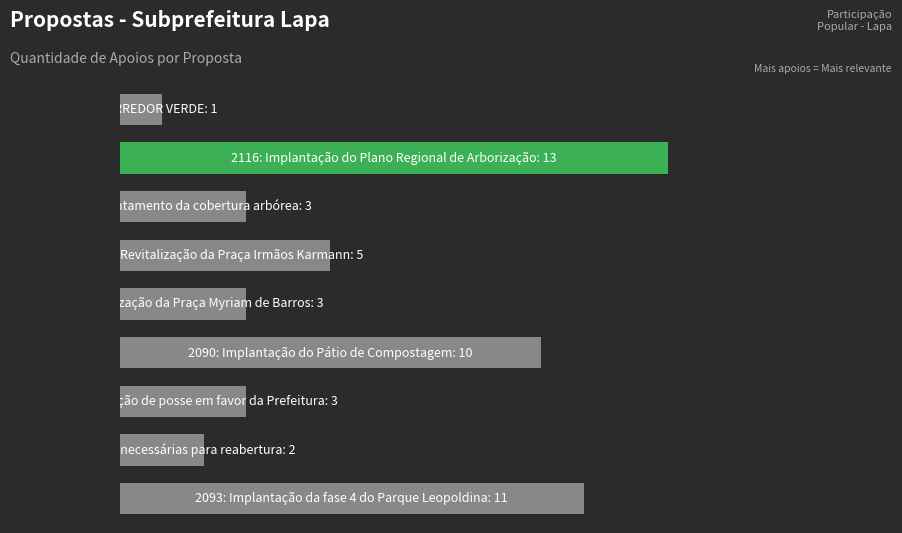

Does the chart contain any negative values?

No